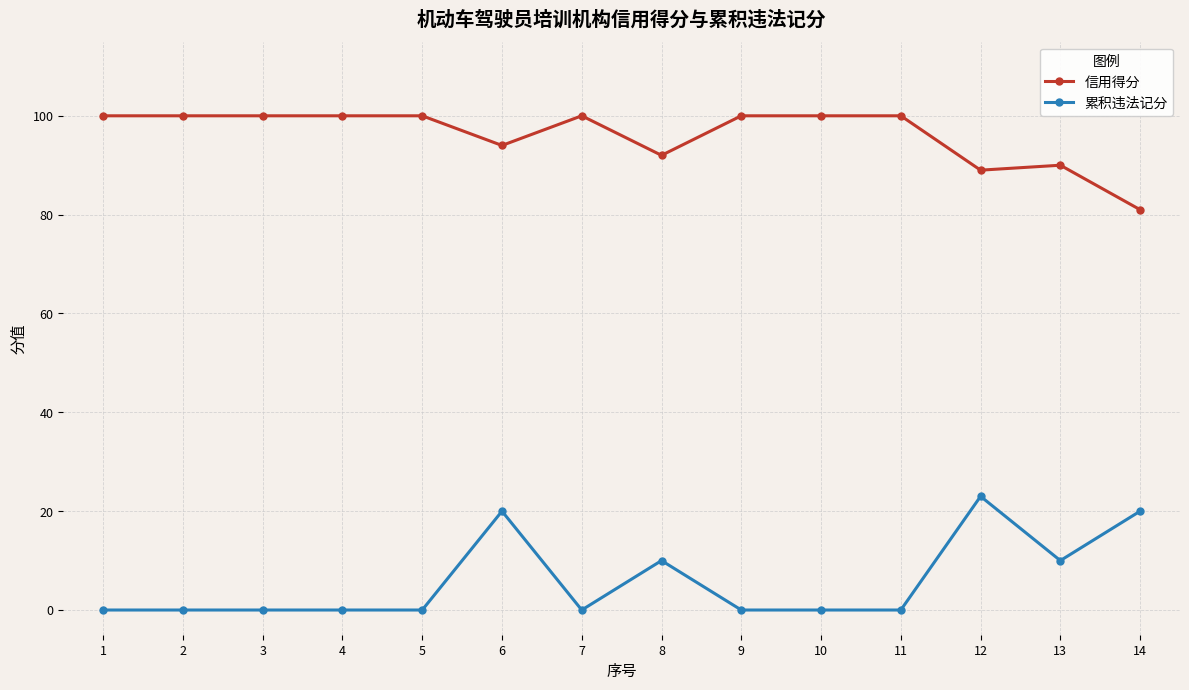

List the series in order of their overall mean, highest first.

信用得分, 累积违法记分